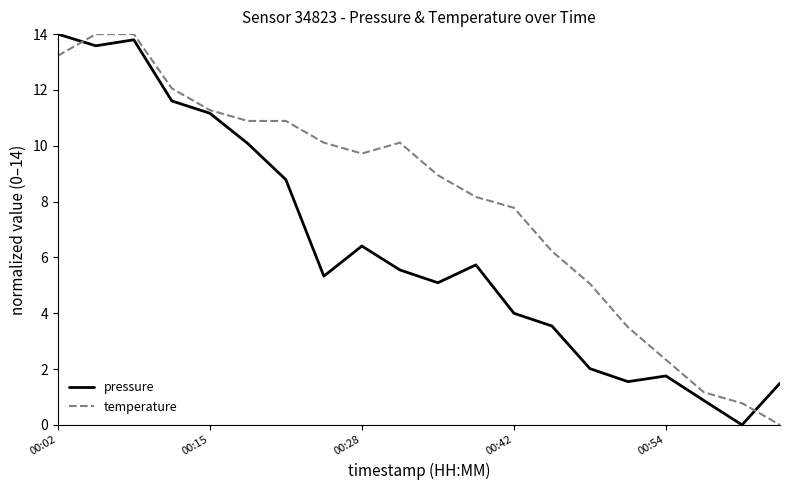

Which series has the largest total across all categories?

temperature